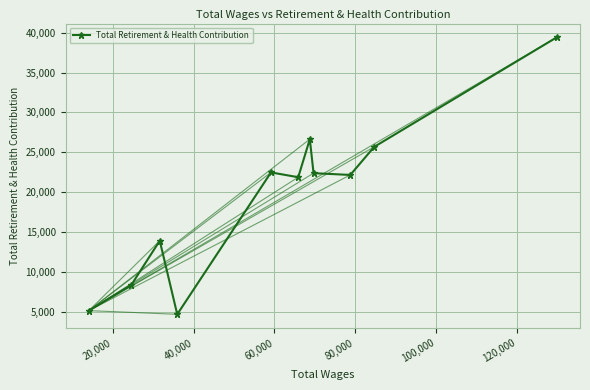

What is the value of the 1st point from the left?

5129